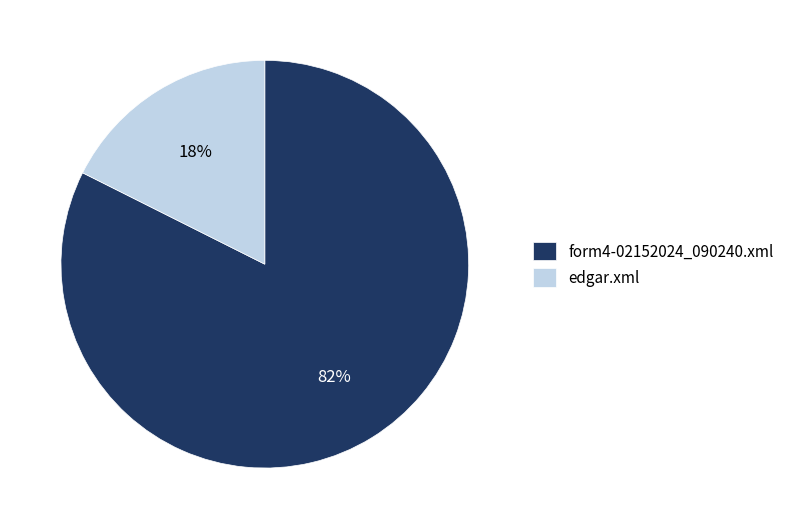

How many slices are in this pie chart?

2